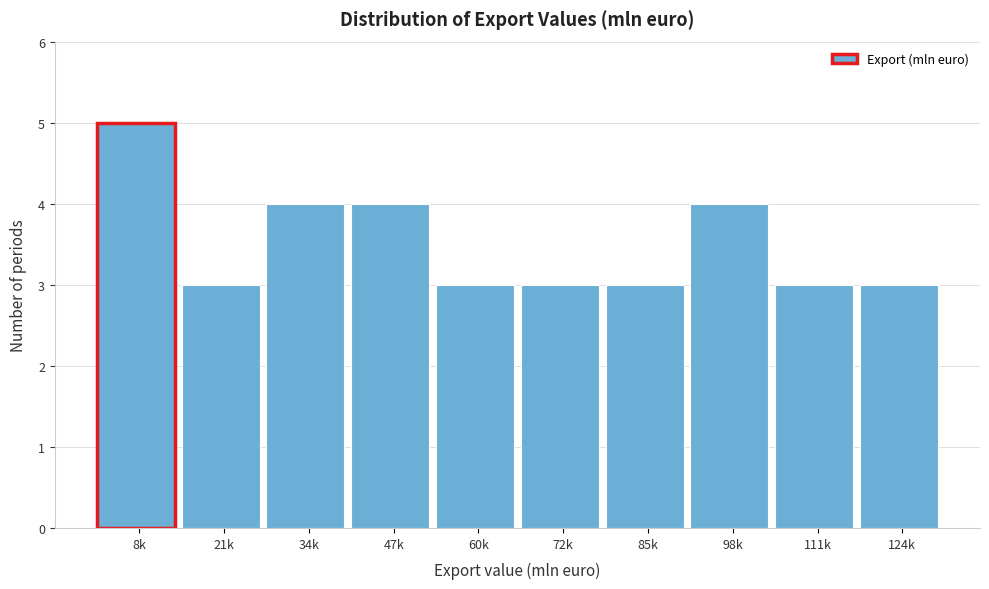

Reading right to left, transcribe all the data shown in this chart.

3	3	4	3	3	3	4	4	3	5